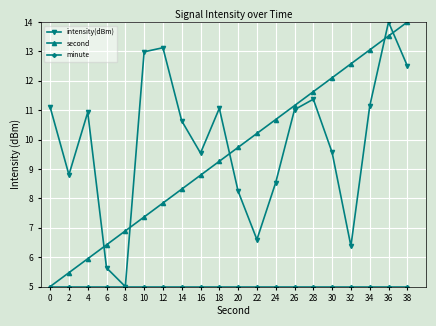

What is the difference between the second highest and second lowest values in the intensity(dBm) series?

7.5